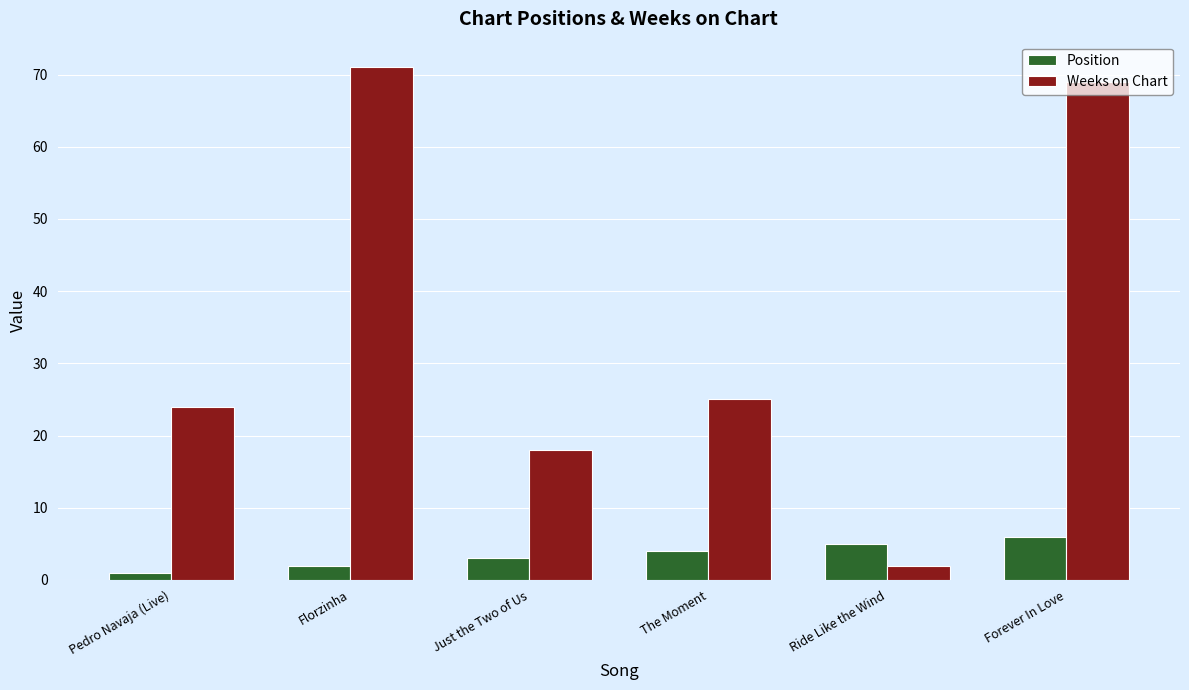

What is the minimum value shown in the chart?

1